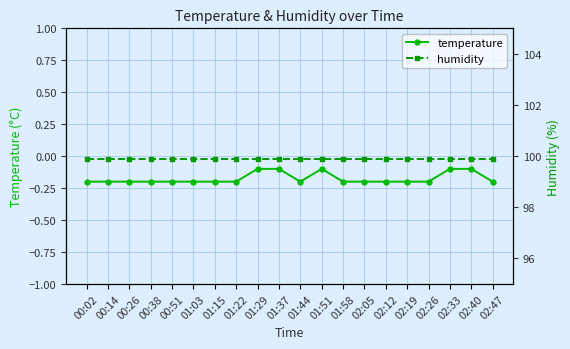

True or false: temperature and humidity intersect in this chart.

False